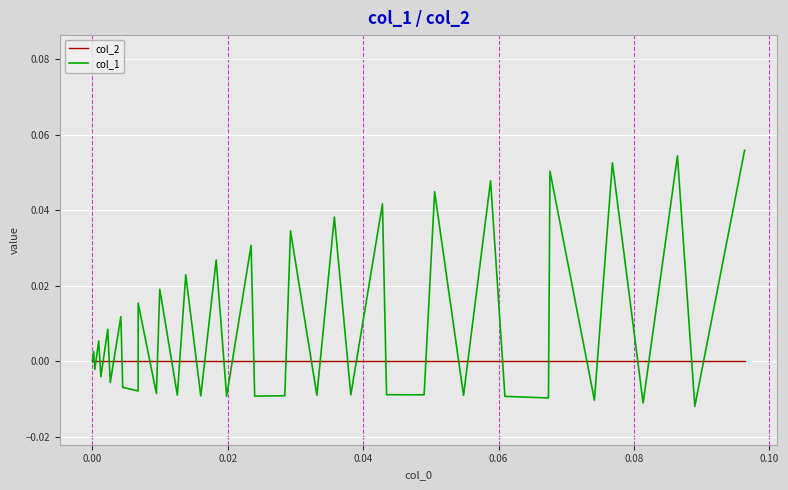

Rank the series by their average value, from lowest to highest.

col_2, col_1